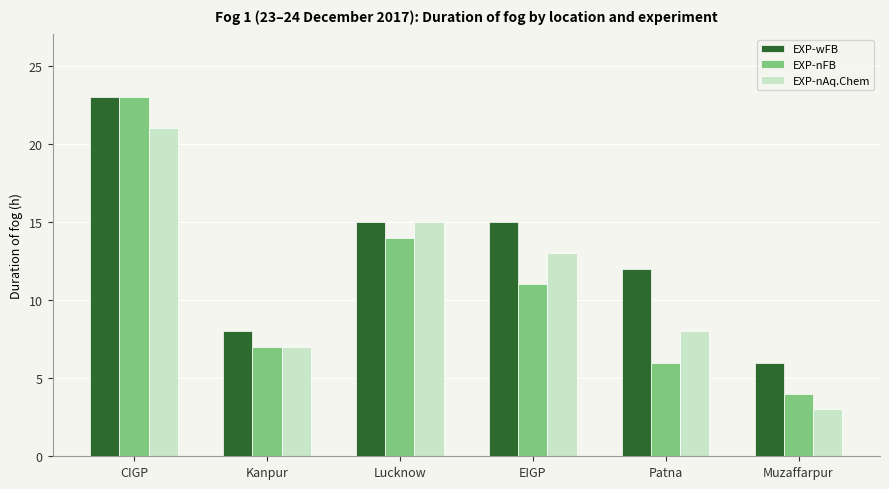

At which category is the sum across all series the highest?

CIGP